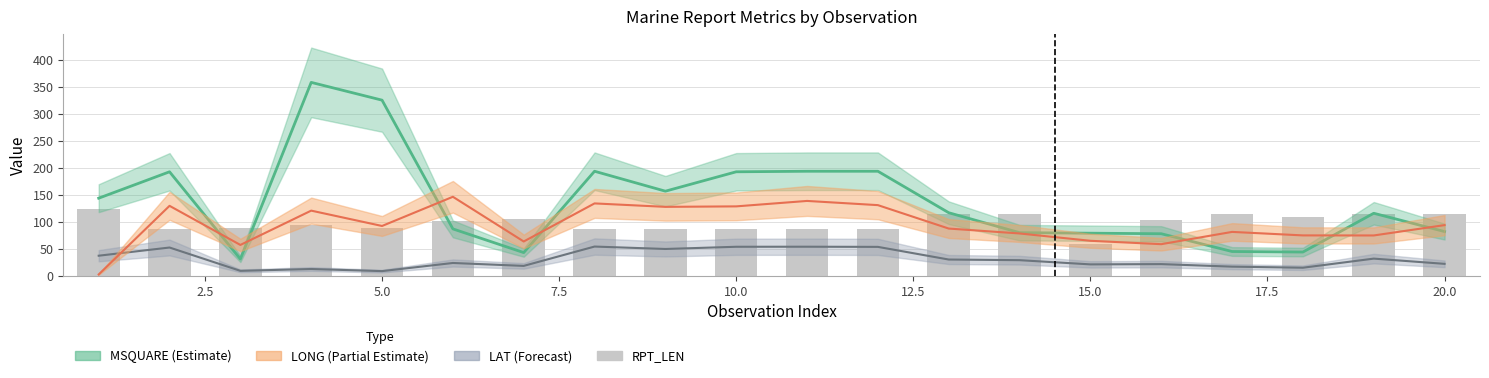

The value at 10 is 156. True or false?

False